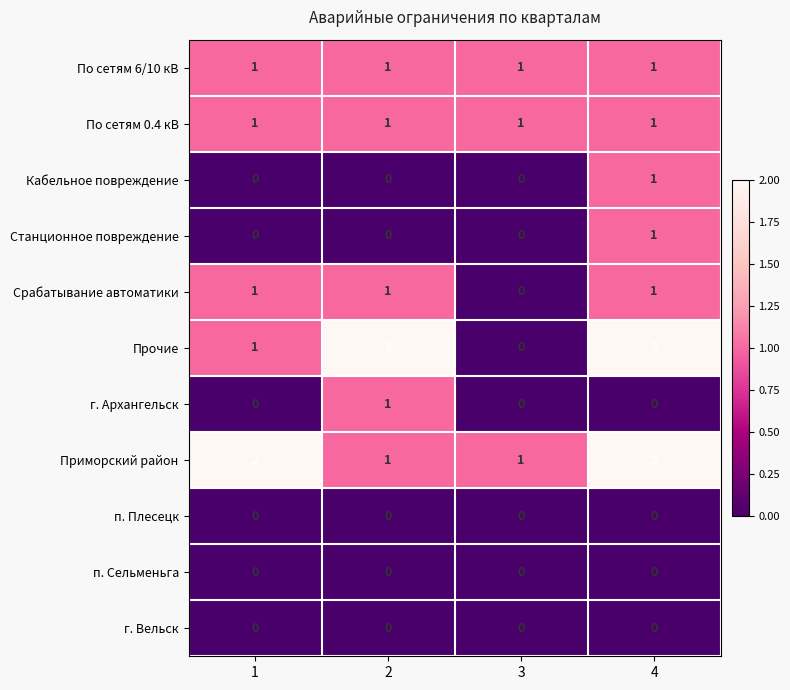

The value of г. Вельск at 1 is 0. True or false?

True